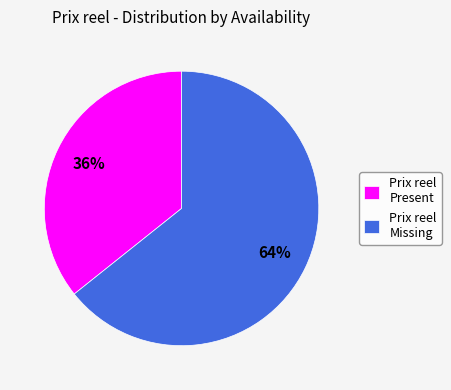

What percentage is the Prix reel Missing slice, to the nearest percent?

64%